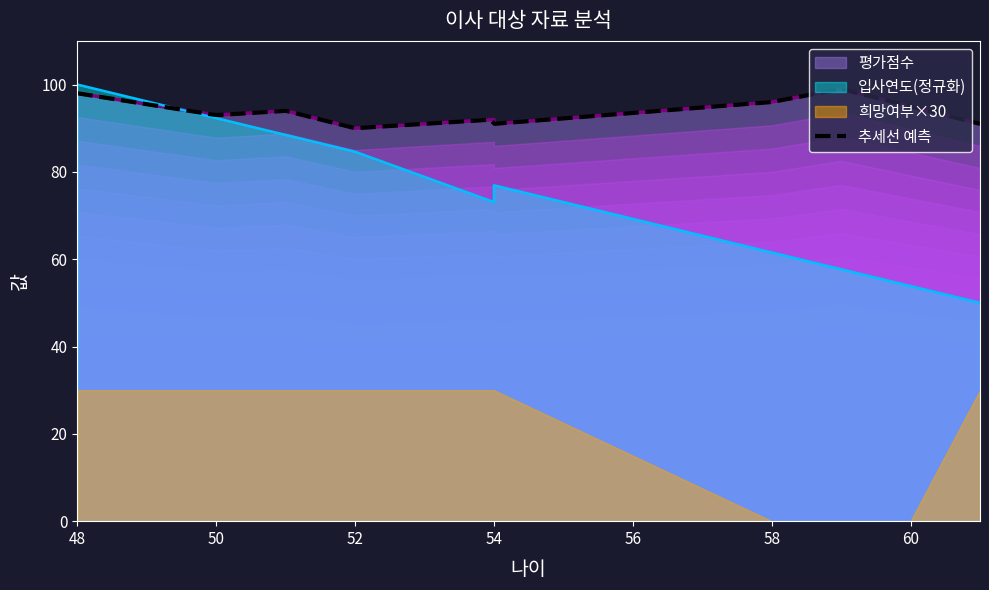

What is the minimum value for 추세선 예측?

90.1